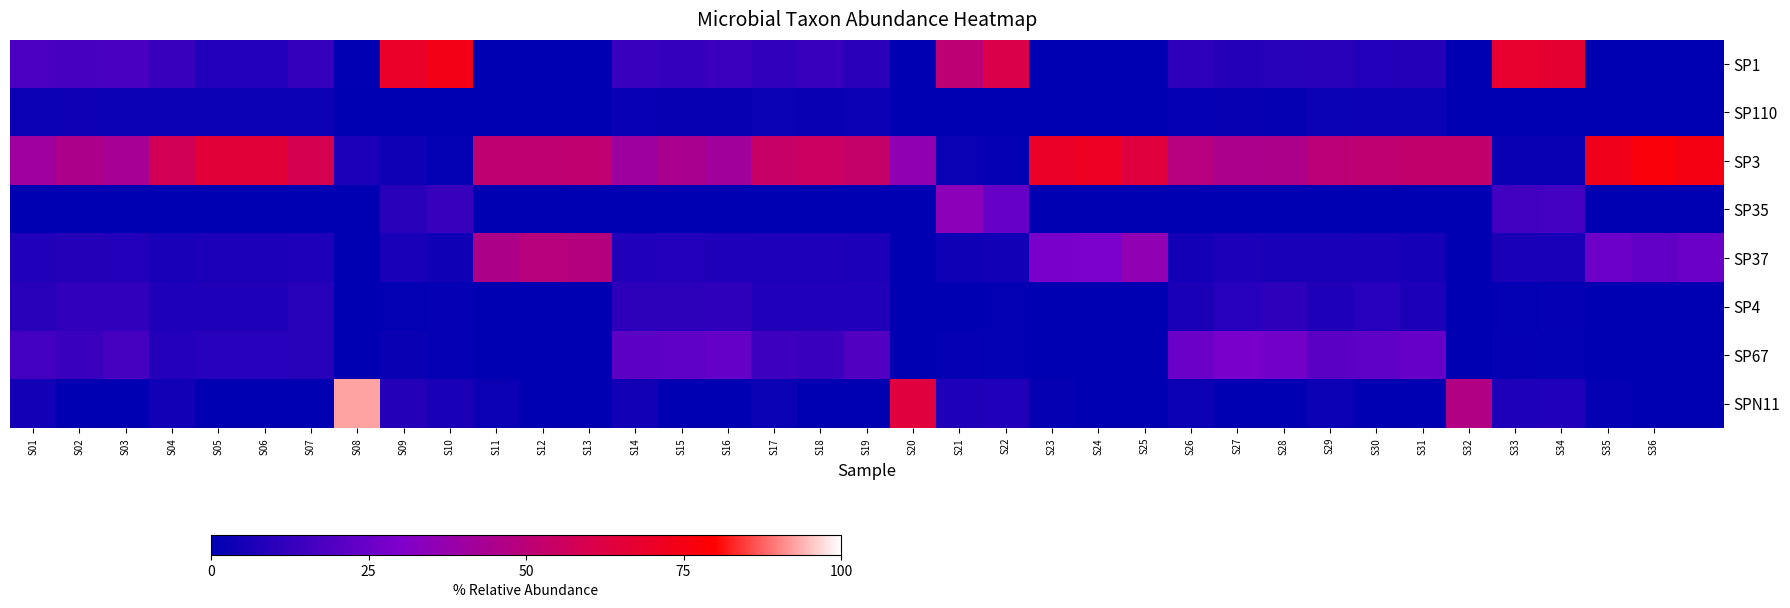

Reading left to right, list all the values displayed in this chart.

SP1: 0.2	0.2	0.2	0.1	0.1	0.1	0.1	0.0	0.7	0.7	0.0	0.0	0.0	0.1	0.1	0.1	0.1	0.1	0.1	0.0	0.5	0.6	0.0	0.0	0.0	0.1	0.1	0.1	0.1	0.1	0.1	0.0	0.7	0.7	0.0	0.0	0.0
SP110: 0.0	0.0	0.0	0.0	0.0	0.0	0.0	0.0	0.0	0.0	0.0	0.0	0.0	0.0	0.0	0.0	0.0	0.0	0.0	0.0	0.0	0.0	0.0	0.0	0.0	0.0	0.0	0.0	0.0	0.0	0.0	0.0	0.0	0.0	0.0	0.0	0.0
SP3: 0.4	0.5	0.4	0.6	0.7	0.7	0.6	0.1	0.0	0.0	0.5	0.5	0.5	0.4	0.4	0.4	0.5	0.6	0.5	0.4	0.0	0.0	0.7	0.7	0.6	0.5	0.4	0.5	0.5	0.5	0.5	0.5	0.0	0.0	0.7	0.8	0.7
SP35: 0.0	0.0	0.0	0.0	0.0	0.0	0.0	0.0	0.1	0.1	0.0	0.0	0.0	0.0	0.0	0.0	0.0	0.0	0.0	0.0	0.3	0.2	0.0	0.0	0.0	0.0	0.0	0.0	0.0	0.0	0.0	0.0	0.2	0.2	0.0	0.0	0.0
SP37: 0.1	0.1	0.1	0.1	0.1	0.1	0.1	0.0	0.1	0.0	0.5	0.5	0.5	0.1	0.1	0.1	0.1	0.1	0.1	0.0	0.0	0.0	0.3	0.3	0.4	0.0	0.1	0.1	0.1	0.1	0.1	0.0	0.1	0.1	0.3	0.2	0.3
SP4: 0.1	0.1	0.1	0.1	0.1	0.1	0.1	0.0	0.0	0.0	0.0	0.0	0.0	0.1	0.1	0.1	0.1	0.1	0.1	0.0	0.0	0.0	0.0	0.0	0.0	0.1	0.1	0.1	0.1	0.1	0.1	0.0	0.0	0.0	0.0	0.0	0.0
SP67: 0.2	0.1	0.2	0.1	0.1	0.1	0.1	0.0	0.0	0.0	0.0	0.0	0.0	0.2	0.2	0.2	0.1	0.1	0.2	0.0	0.0	0.0	0.0	0.0	0.0	0.3	0.3	0.3	0.2	0.2	0.2	0.0	0.0	0.0	0.0	0.0	0.0
SPN11: 0.0	0.0	0.0	0.0	0.0	0.0	0.0	0.9	0.1	0.1	0.0	0.0	0.0	0.0	0.0	0.0	0.0	0.0	0.0	0.6	0.1	0.1	0.0	0.0	0.0	0.0	0.0	0.0	0.0	0.0	0.0	0.5	0.1	0.1	0.0	0.0	0.0